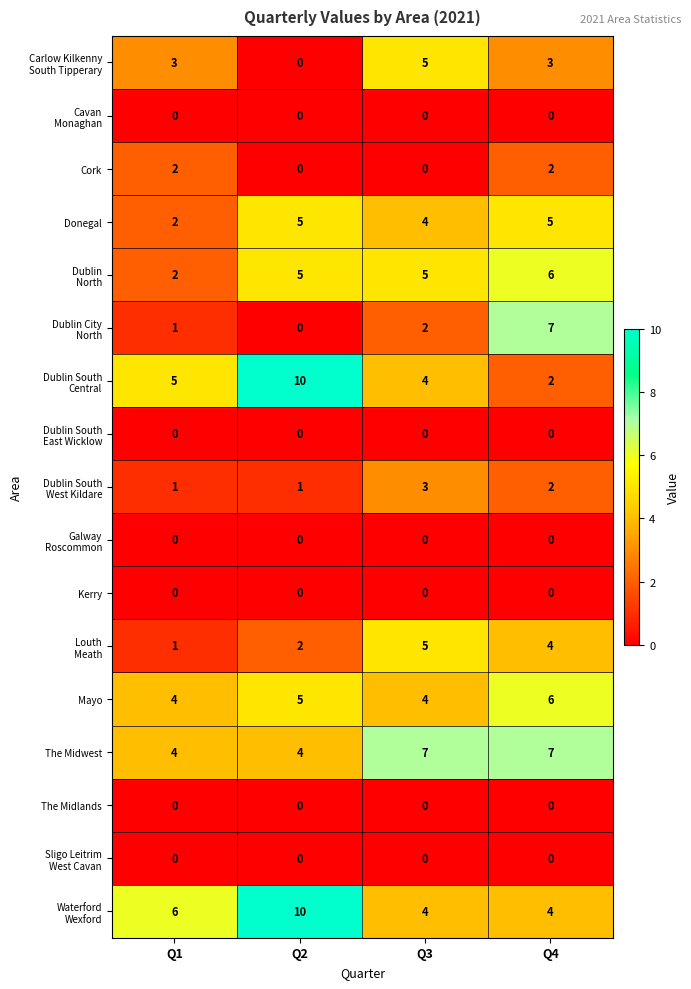

Where is Mayo nearest to the value 5?

Q2